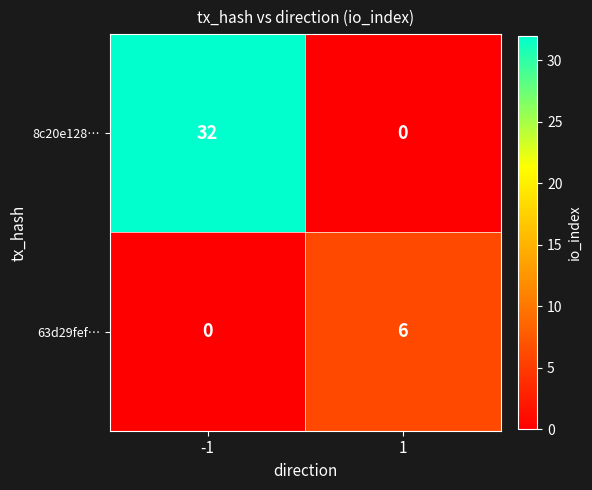

Which series has the largest total across all categories?

8c20e128…